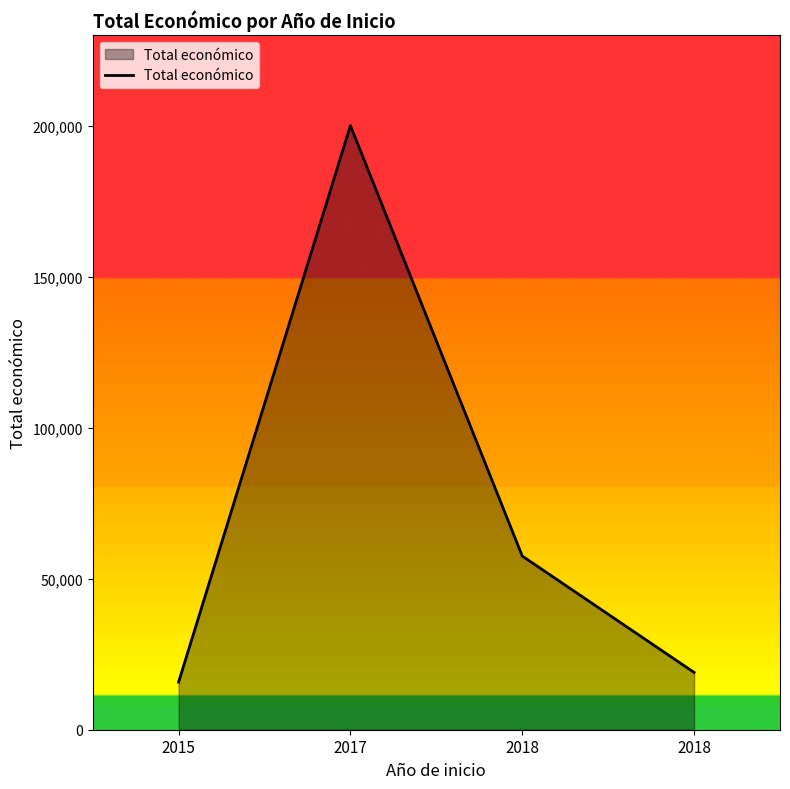

Approximately how many times larger is the value at 2015 compared to 2017?

0.1